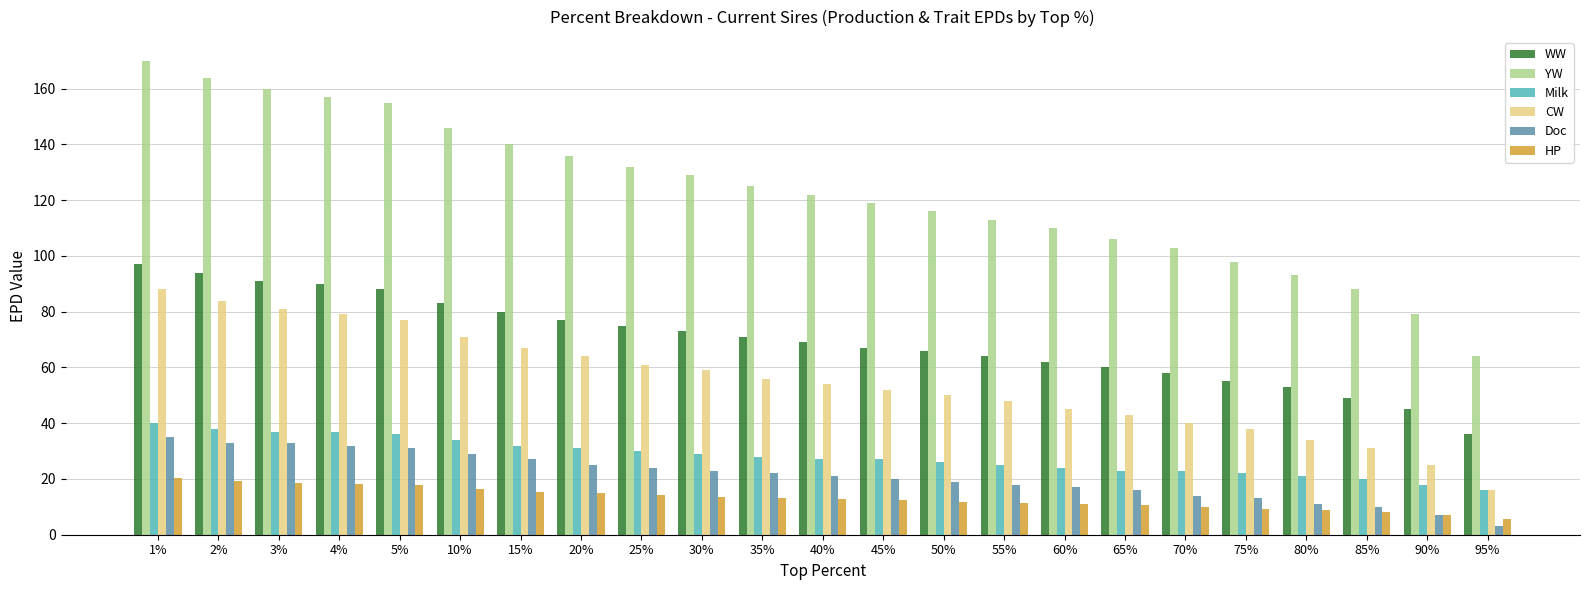

What is the value of the Doc bar at the 15th from the left?

18.0